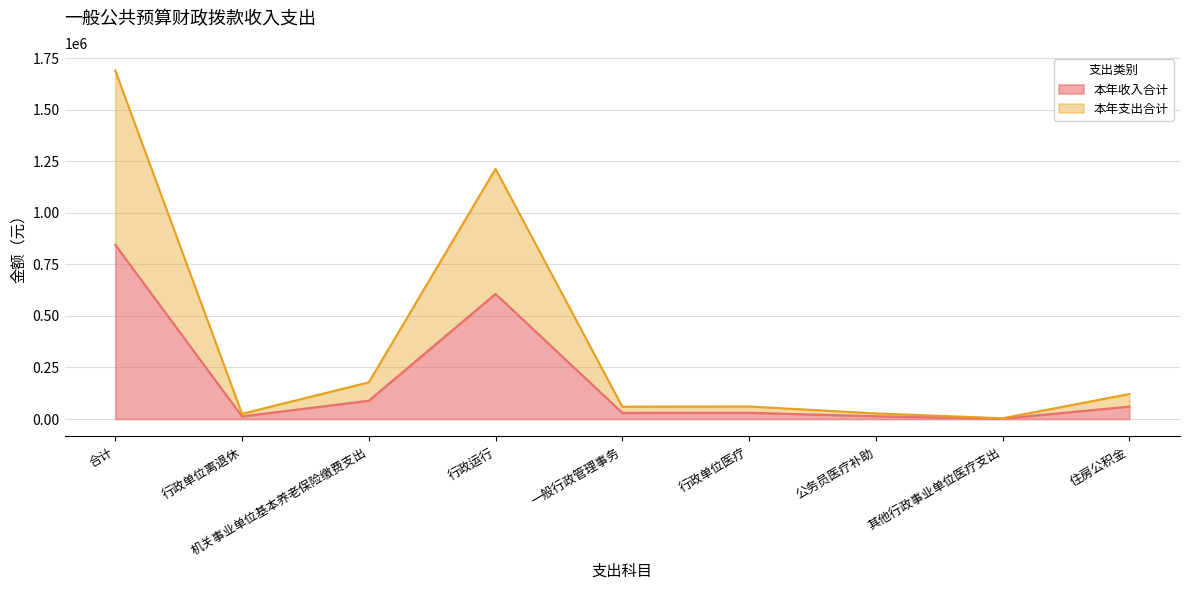

At which category does 本年收入合计 reach its first local peak?

行政运行